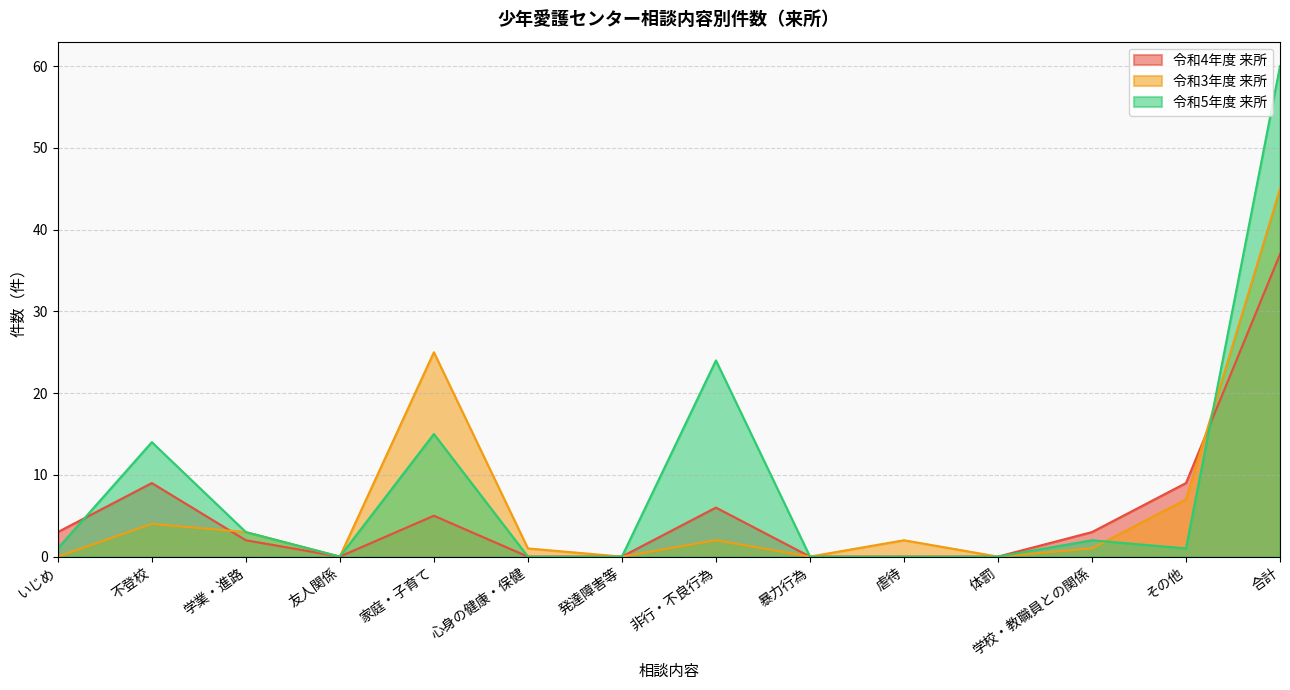

What is the label of the 14th point from the left?

合計